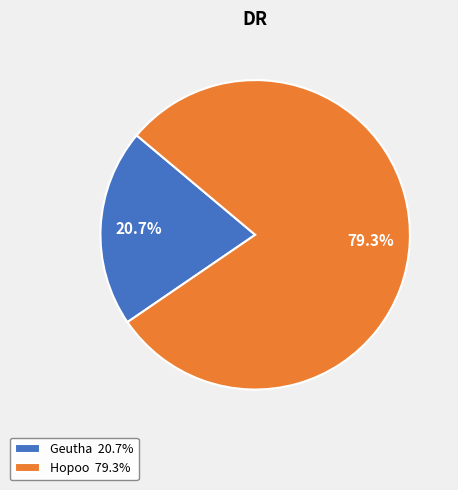

The Geutha slice represents 6% of the pie. True or false?

False